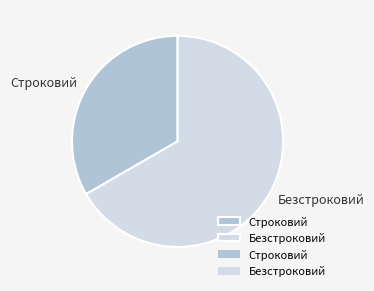

Approximately how many times larger is the value at Строковий compared to Безстроковий?

0.5